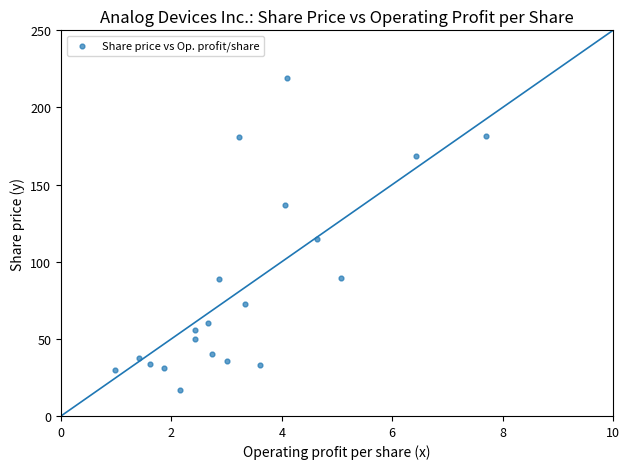

What is the range of Y values (max minus min)?

202.1